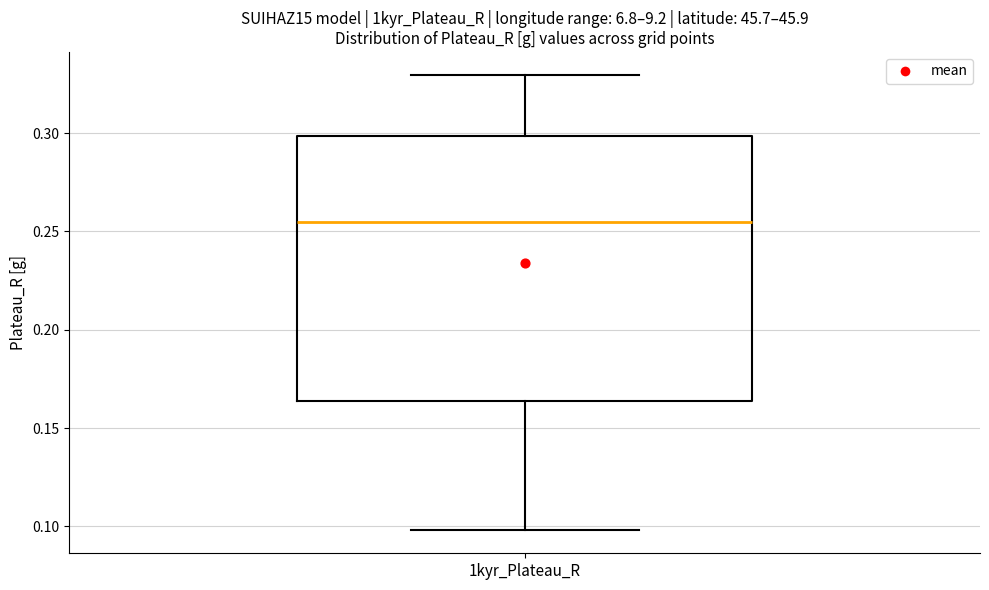

Transcribe this box plot: give where the median line is, the range the box spans, and where the two whiskers end, as read against the y-axis. The values are not printed on the chart, so give them approximately, as read against the axis.

median 0.255, box 0.165 to 0.300, whiskers 0.100 to 0.330